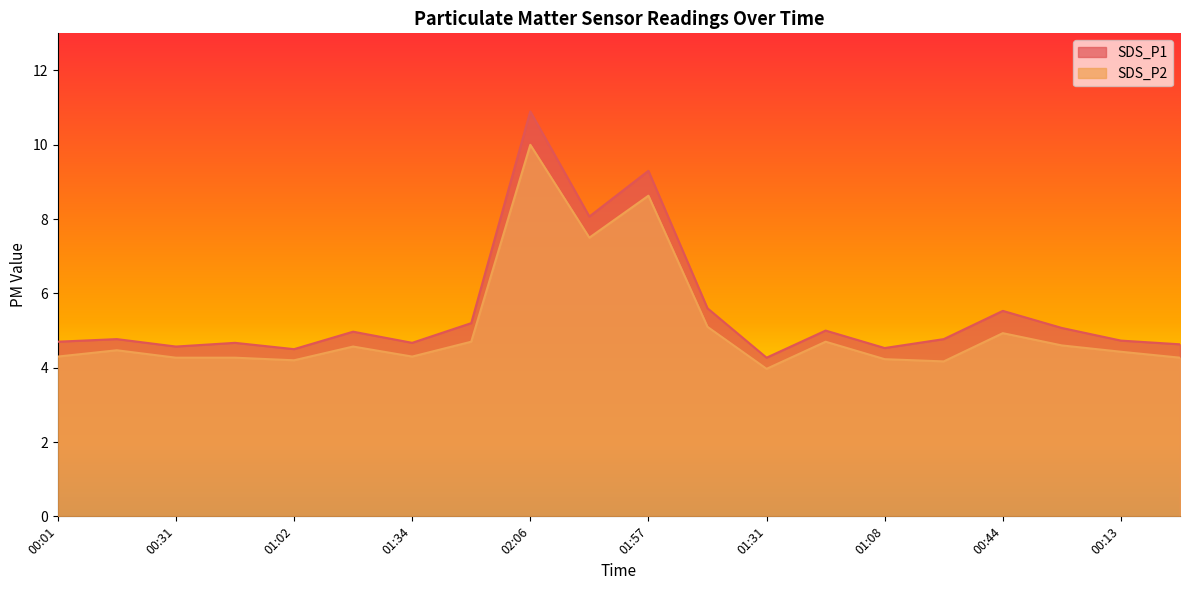

True or false: SDS_P1 and SDS_P2 intersect in this chart.

False